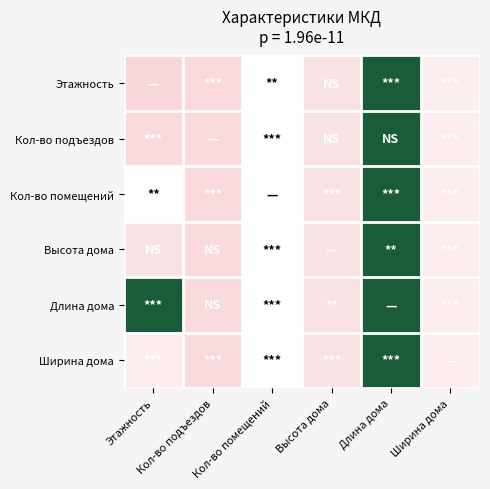

Reading right to left, what are all the values shown in this chart?

Этажность: Ширина дома=-0.4	Длина дома=1.0	Высота дома=-0.7	Кол-во помещений=0.0	Кол-во подъездов=-0.9	Этажность=-1.0
Кол-во подъездов: Ширина дома=-0.4	Длина дома=1.0	Высота дома=-0.7	Кол-во помещений=0.0	Кол-во подъездов=-0.9	Этажность=-0.9
Кол-во помещений: Ширина дома=-0.4	Длина дома=1.0	Высота дома=-0.7	Кол-во помещений=0.0	Кол-во подъездов=-0.9	Этажность=0.0
Высота дома: Ширина дома=-0.4	Длина дома=1.0	Высота дома=-0.7	Кол-во помещений=0.0	Кол-во подъездов=-0.9	Этажность=-0.7
Длина дома: Ширина дома=-0.4	Длина дома=1.0	Высота дома=-0.7	Кол-во помещений=0.0	Кол-во подъездов=-0.9	Этажность=1.0
Ширина дома: Ширина дома=-0.4	Длина дома=1.0	Высота дома=-0.7	Кол-во помещений=0.0	Кол-во подъездов=-0.9	Этажность=-0.4